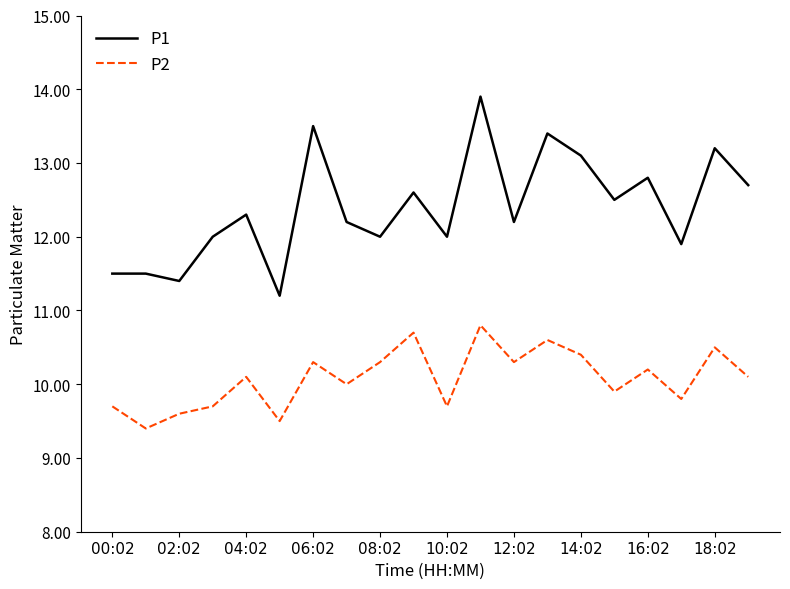

List the series in order of their peak value, highest first.

P1, P2